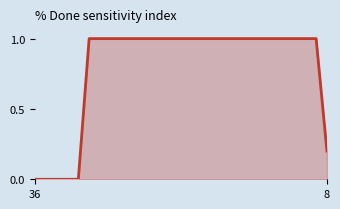

What is the greatest value displayed?

1.0